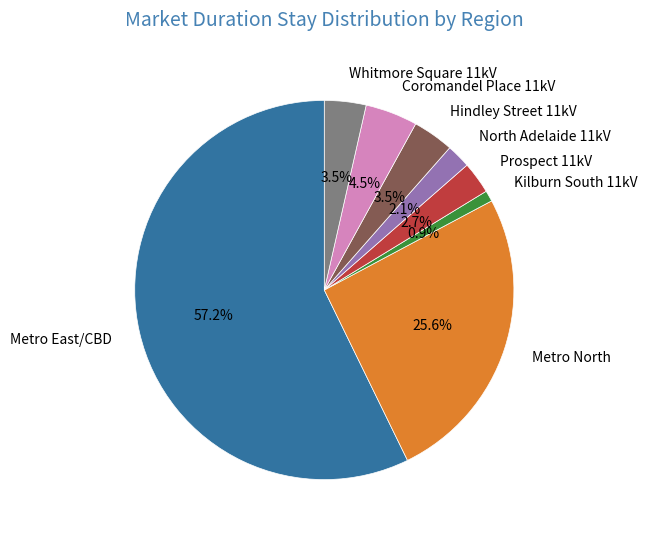

To the nearest percent, what is the combined percentage of Prospect 11kV and Metro East/CBD?

60%